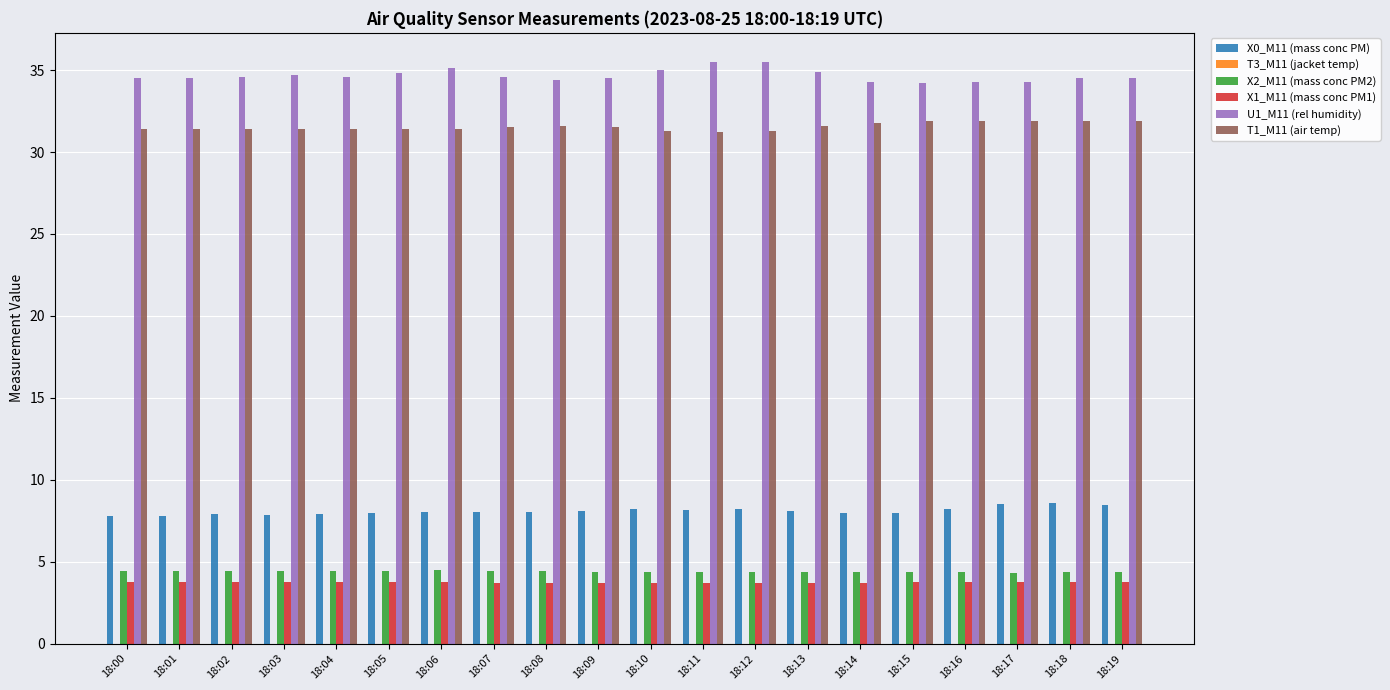

The X0_M11 (mass conc PM) series shows 13.7 at 18:08. True or false?

False